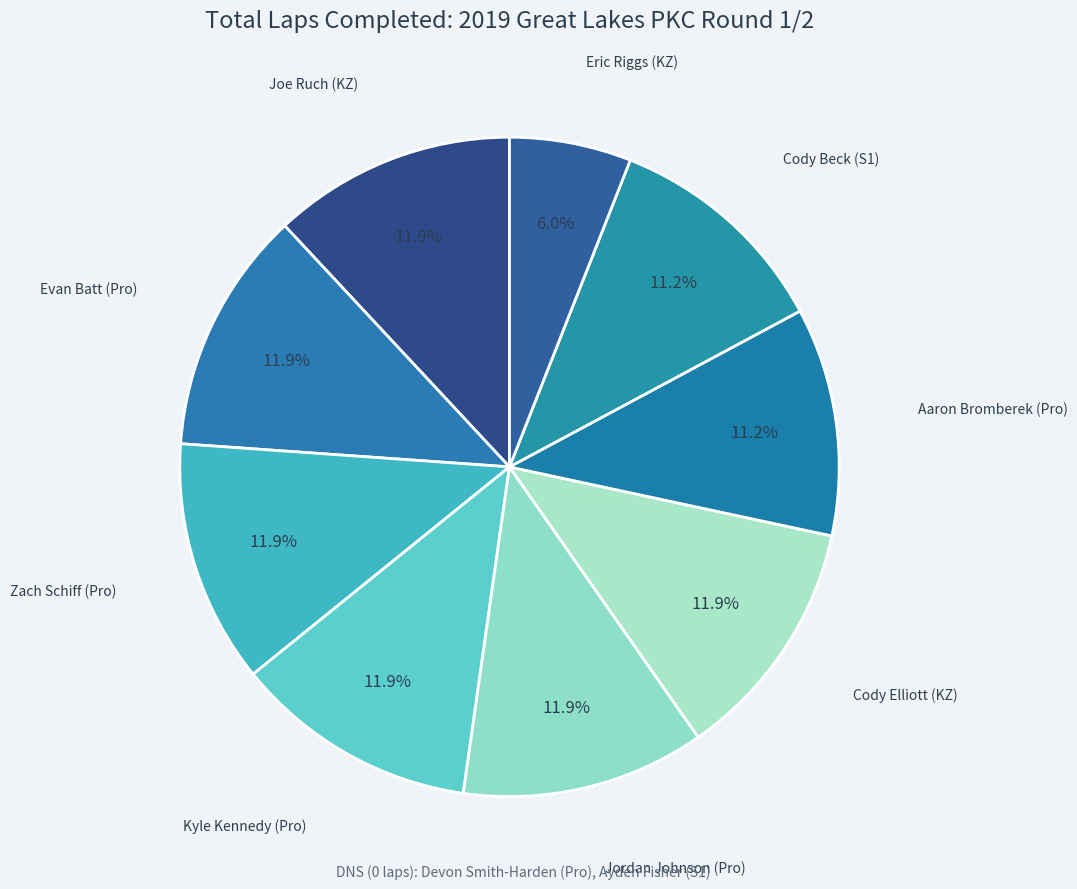

How many slices are in this pie chart?

9